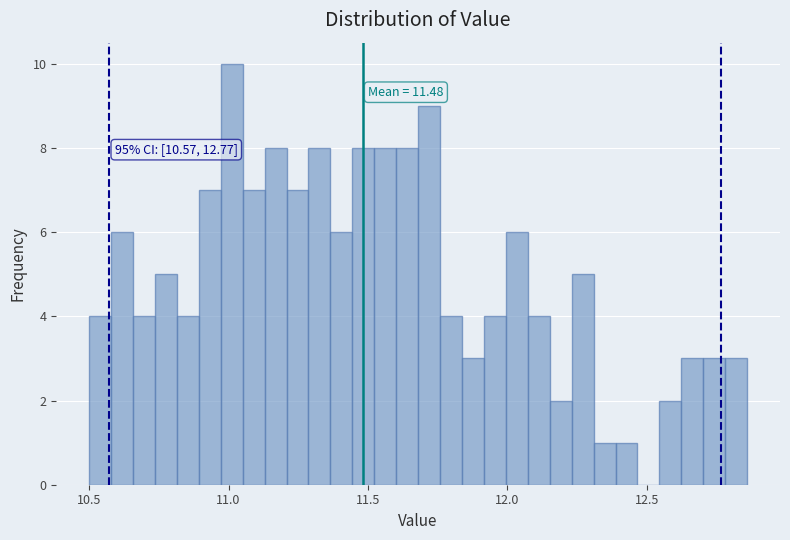

Read against the x-axis, roughly where is the centre of the tallest bar?

11.00